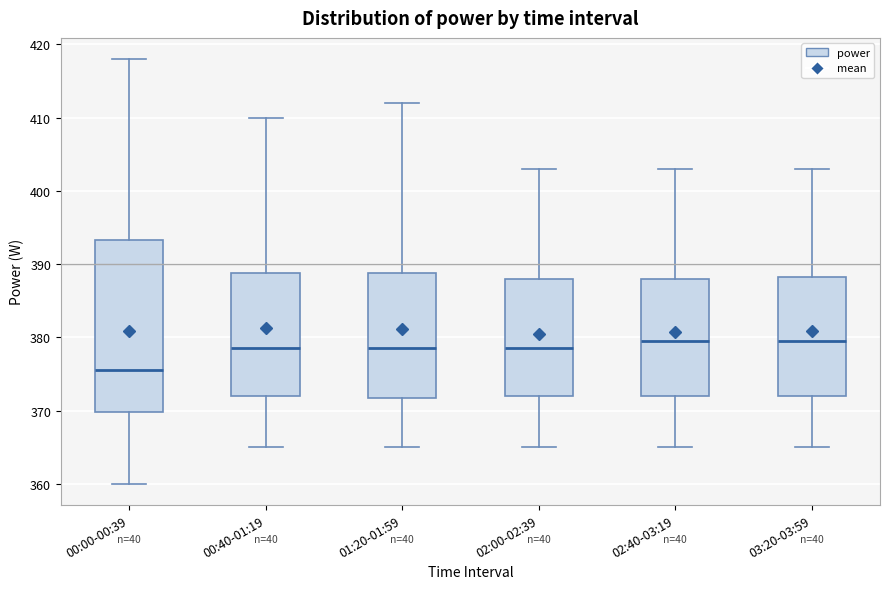

Where does the upper whisker of the box for 00:40-01:19 end on the y-axis? The values are not printed on the chart, so give them approximately, as read against the axis.

410